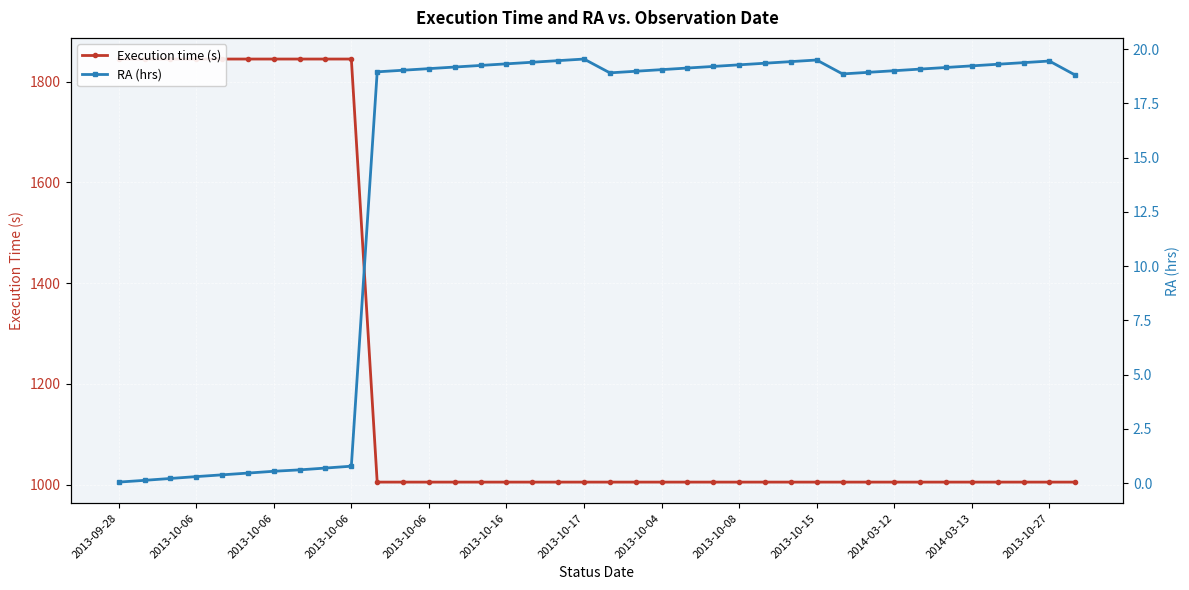

Reading right to left, list all the values displayed in this chart.

Execution time (s): 1005.0	1005.0	1005.0	1005.0	1005.0	1005.0	1005.0	1005.0	1005.0	1005.0	1005.0	1005.0	1005.0	1005.0	1005.0	1005.0	1005.0	1005.0	1005.0	1005.0	1005.0	1005.0	1005.0	1005.0	1005.0	1005.0	1005.0	1005.0	1845.0	1845.0	1845.0	1845.0	1845.0	1845.0	1845.0	1845.0	1845.0	1845.0
RA (hrs): 18.8	19.4	19.4	19.3	19.2	19.1	19.1	19.0	18.9	18.9	19.5	19.4	19.3	19.3	19.2	19.1	19.0	19.0	18.9	19.5	19.5	19.4	19.3	19.2	19.2	19.1	19.0	18.9	0.8	0.7	0.6	0.5	0.5	0.4	0.3	0.2	0.1	0.0